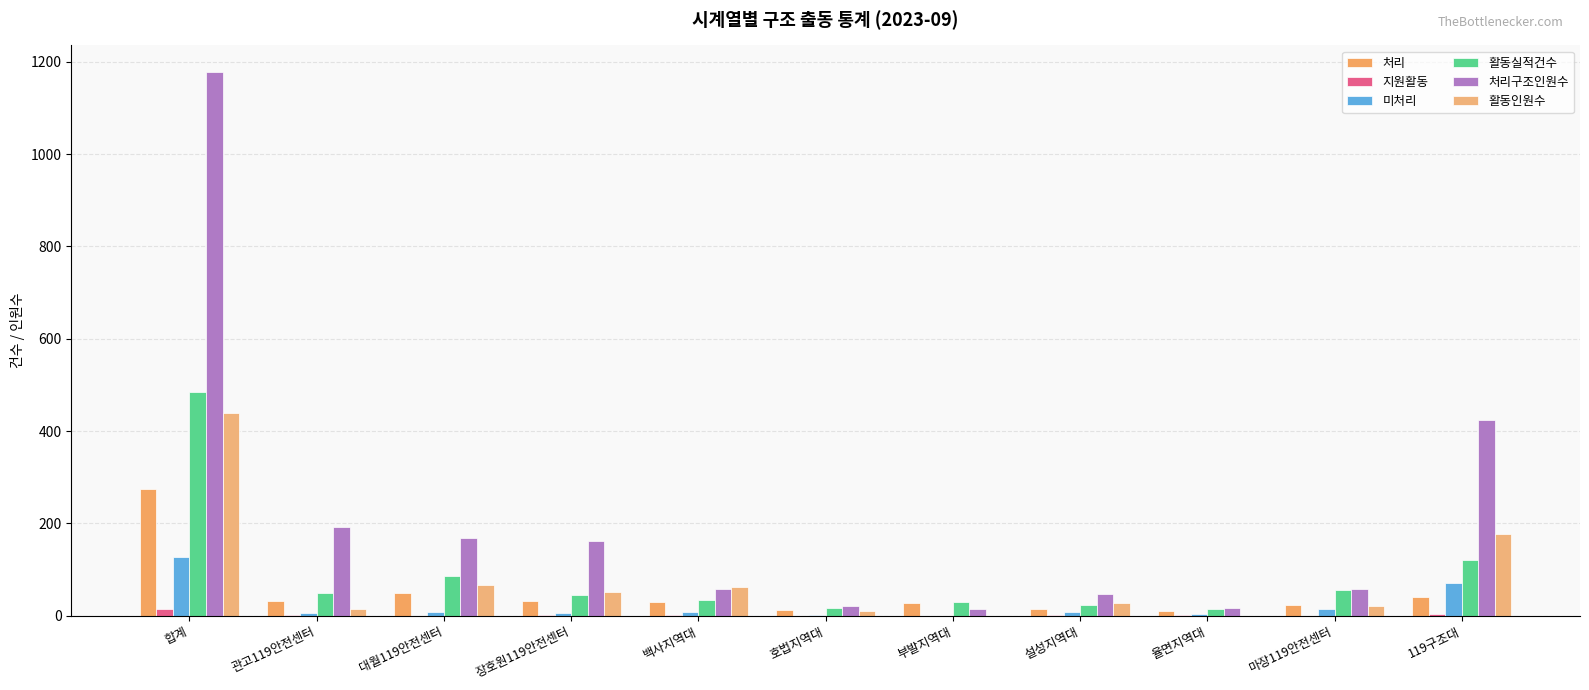

Are the bars grouped side by side (vs. stacked)?

Yes